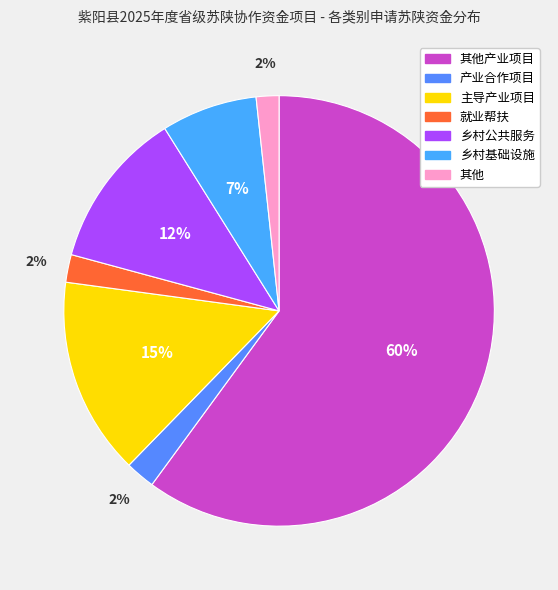

Between 主导产业项目 and 其他, which is larger?

主导产业项目